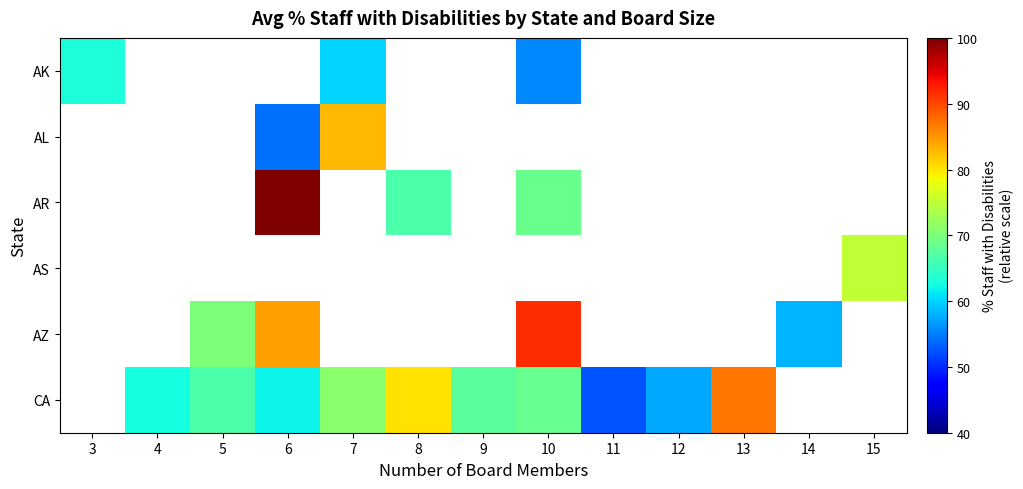

Where is AK nearest to the value 59?

7